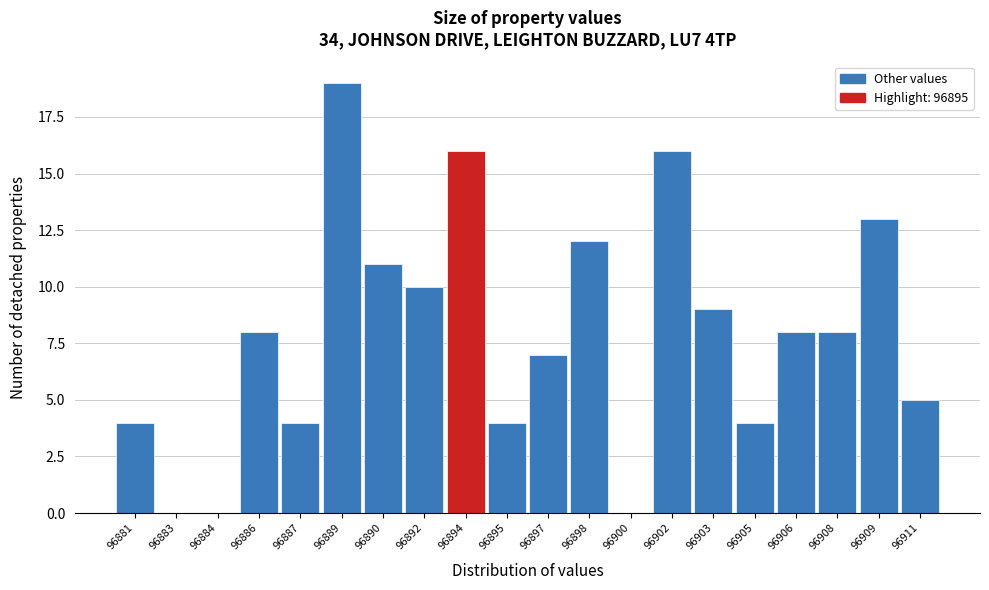

Reading left to right, extract all data points from this chart.

96881=4	96883=0	96884=0	96886=8	96887=4	96889=19	96890=11	96892=10	96894=16	96895=4	96897=7	96898=12	96900=0	96902=16	96903=9	96905=4	96906=8	96908=8	96909=13	96911=5